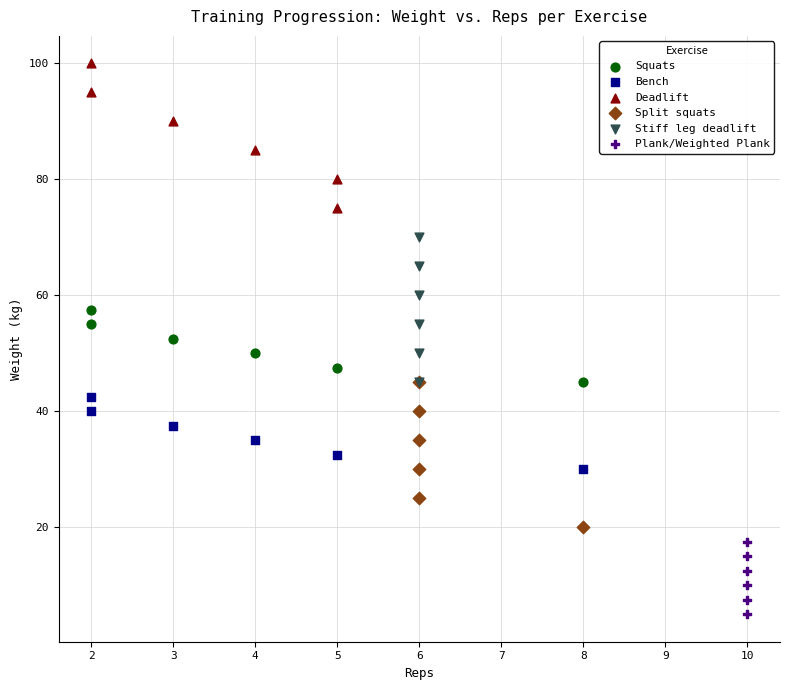

Which series reaches the maximum Y coordinate?

Deadlift